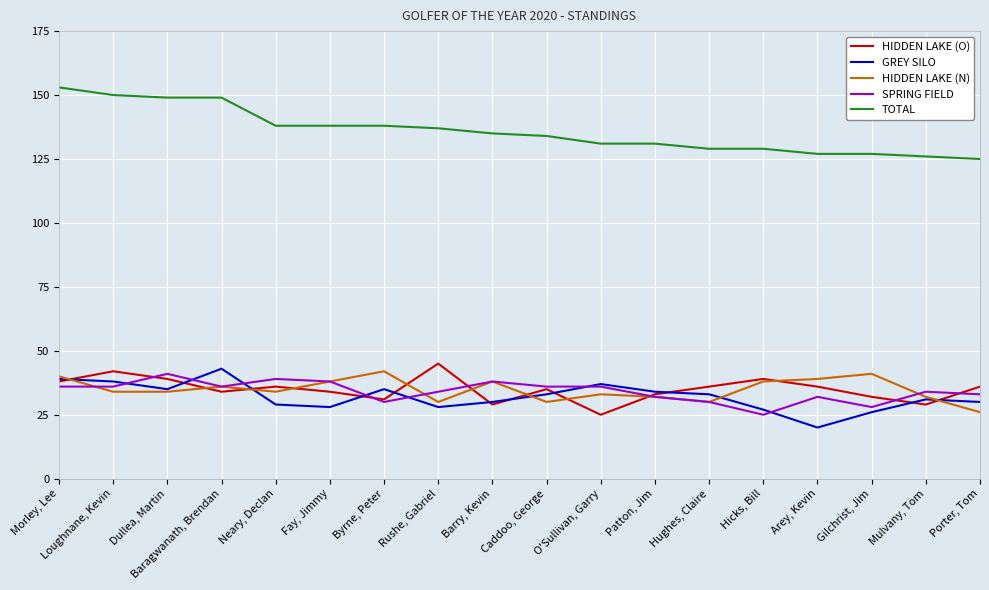

Reading left to right, extract all data points from this chart.

HIDDEN LAKE (O): Morley, Lee=38	Loughnane, Kevin=42	Dullea, Martin=39	Baragwanath, Brendan=34	Neary, Declan=36	Fay, Jimmy=34	Byrne, Peter=31	Rushe, Gabriel=45	Barry, Kevin=29	Caddoo, George=35	O'Sullivan, Garry=25	Patton, Jim=33	Hughes, Claire=36	Hicks, Bill=39	Arey, Kevin=36	Gilchrist, Jim=32	Mulvany, Tom=29	Porter, Tom=36
GREY SILO: Morley, Lee=39	Loughnane, Kevin=38	Dullea, Martin=35	Baragwanath, Brendan=43	Neary, Declan=29	Fay, Jimmy=28	Byrne, Peter=35	Rushe, Gabriel=28	Barry, Kevin=30	Caddoo, George=33	O'Sullivan, Garry=37	Patton, Jim=34	Hughes, Claire=33	Hicks, Bill=27	Arey, Kevin=20	Gilchrist, Jim=26	Mulvany, Tom=31	Porter, Tom=30
HIDDEN LAKE (N): Morley, Lee=40	Loughnane, Kevin=34	Dullea, Martin=34	Baragwanath, Brendan=36	Neary, Declan=34	Fay, Jimmy=38	Byrne, Peter=42	Rushe, Gabriel=30	Barry, Kevin=38	Caddoo, George=30	O'Sullivan, Garry=33	Patton, Jim=32	Hughes, Claire=30	Hicks, Bill=38	Arey, Kevin=39	Gilchrist, Jim=41	Mulvany, Tom=32	Porter, Tom=26
SPRING FIELD: Morley, Lee=36	Loughnane, Kevin=36	Dullea, Martin=41	Baragwanath, Brendan=36	Neary, Declan=39	Fay, Jimmy=38	Byrne, Peter=30	Rushe, Gabriel=34	Barry, Kevin=38	Caddoo, George=36	O'Sullivan, Garry=36	Patton, Jim=32	Hughes, Claire=30	Hicks, Bill=25	Arey, Kevin=32	Gilchrist, Jim=28	Mulvany, Tom=34	Porter, Tom=33
TOTAL: Morley, Lee=153	Loughnane, Kevin=150	Dullea, Martin=149	Baragwanath, Brendan=149	Neary, Declan=138	Fay, Jimmy=138	Byrne, Peter=138	Rushe, Gabriel=137	Barry, Kevin=135	Caddoo, George=134	O'Sullivan, Garry=131	Patton, Jim=131	Hughes, Claire=129	Hicks, Bill=129	Arey, Kevin=127	Gilchrist, Jim=127	Mulvany, Tom=126	Porter, Tom=125